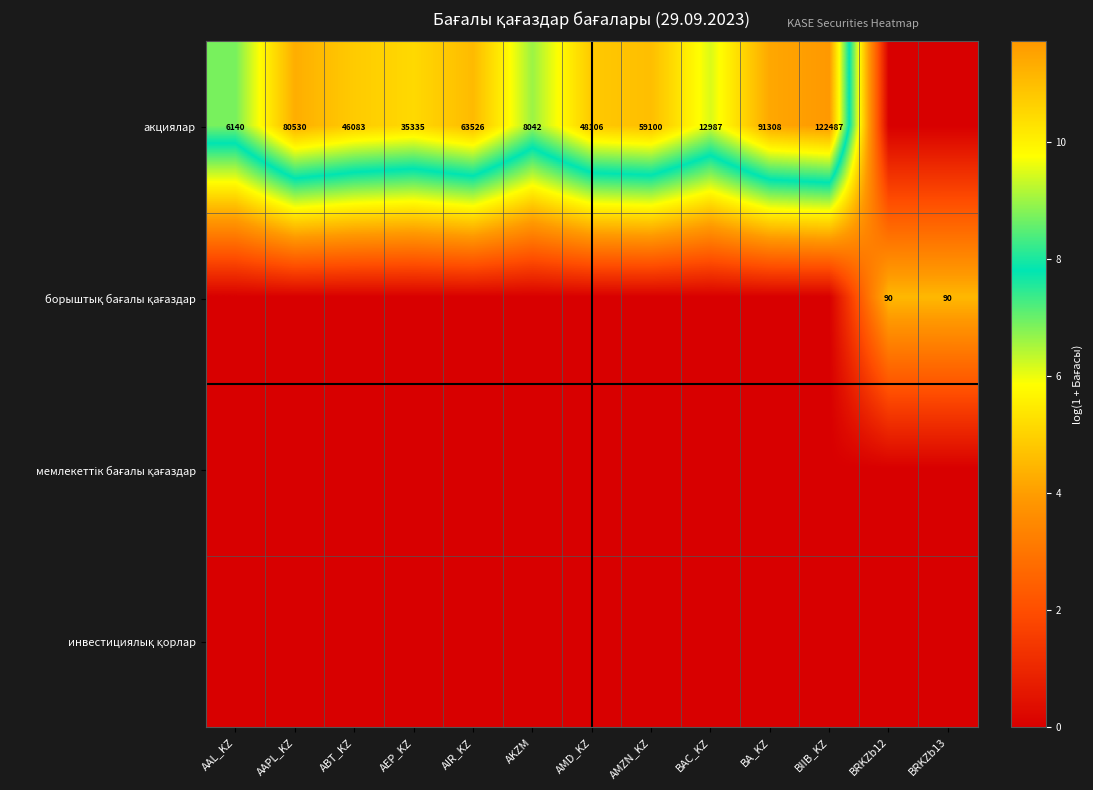

What is the spread (max minus min) of values at AMD_KZ?

10.8